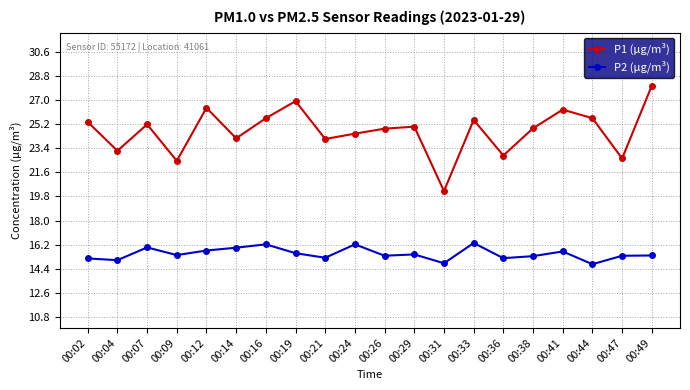

True or false: P1 (μg/m³) and P2 (μg/m³) intersect in this chart.

False